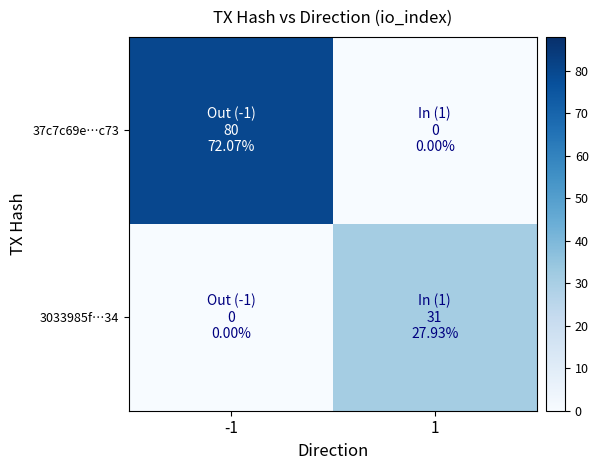

Rank the series at -1 from lowest to highest value.

3033985f…34, 37c7c69e…c73